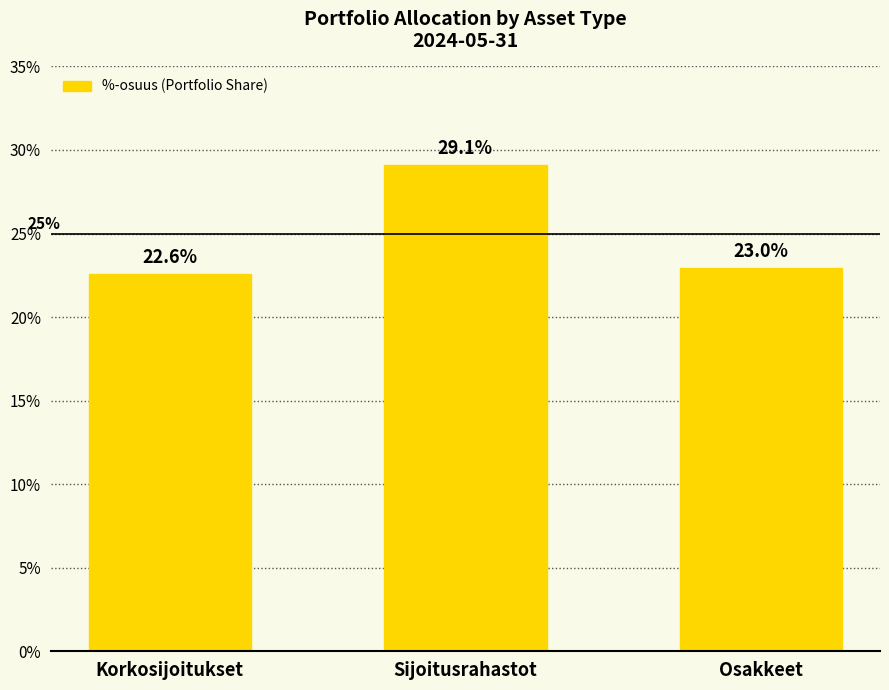

What is the change in value from Korkosijoitukset to Osakkeet?

+0.4